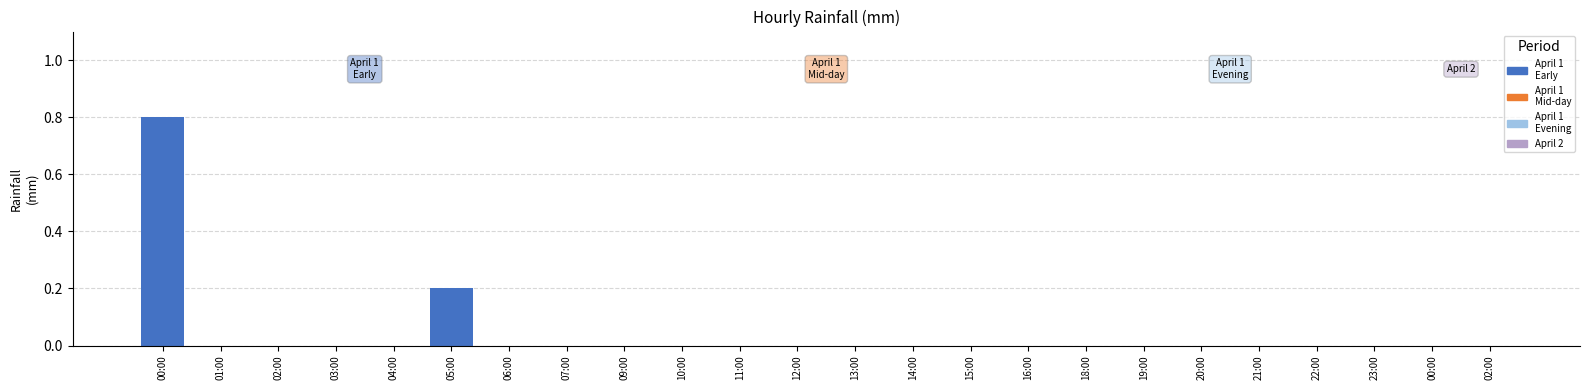

List the labels in order of value, largest first.

00:00, 05:00, 01:00, 02:00, 03:00, 04:00, 06:00, 07:00, 09:00, 10:00, 11:00, 12:00, 13:00, 14:00, 15:00, 16:00, 18:00, 19:00, 20:00, 21:00, 22:00, 23:00, 00:00, 02:00